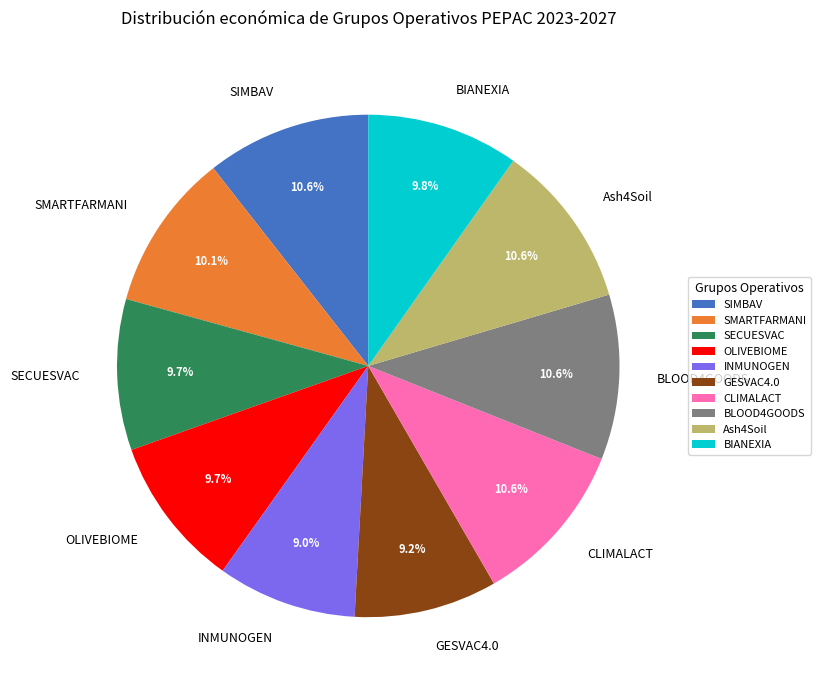

How many slices are in this pie chart?

10